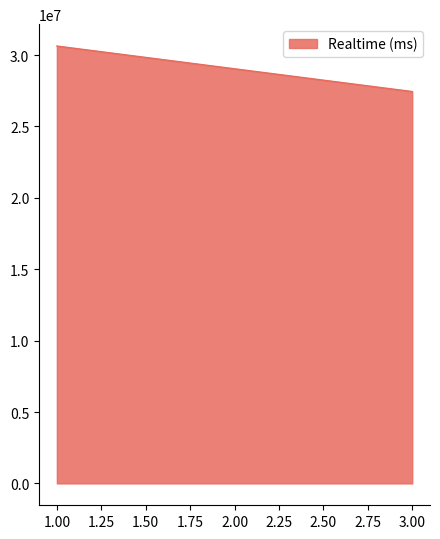

Does the chart have visible grid lines?

No